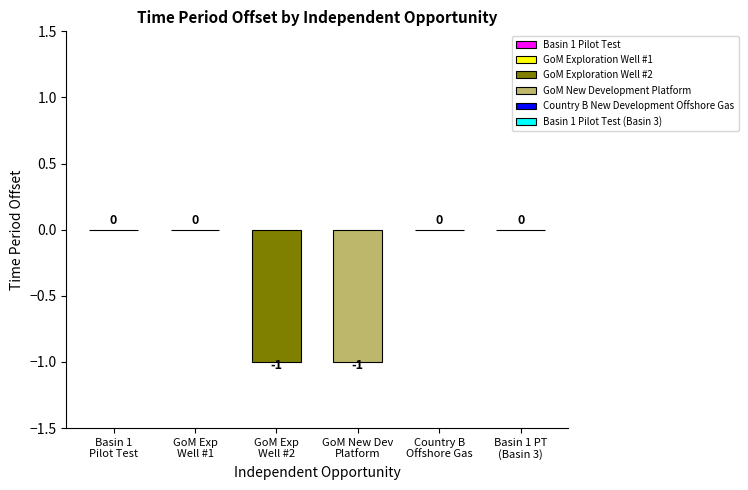

What is the label of the 4th bar from the left?

GoM New Development Platform